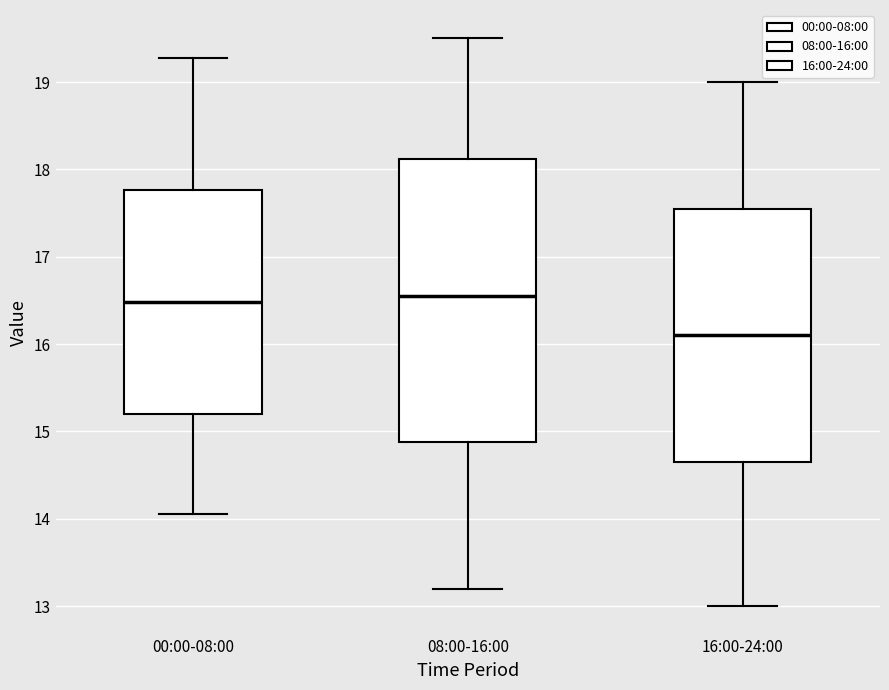

Where does the upper whisker of the box for 16:00-24:00 end on the y-axis? The values are not printed on the chart, so give them approximately, as read against the axis.

19.0